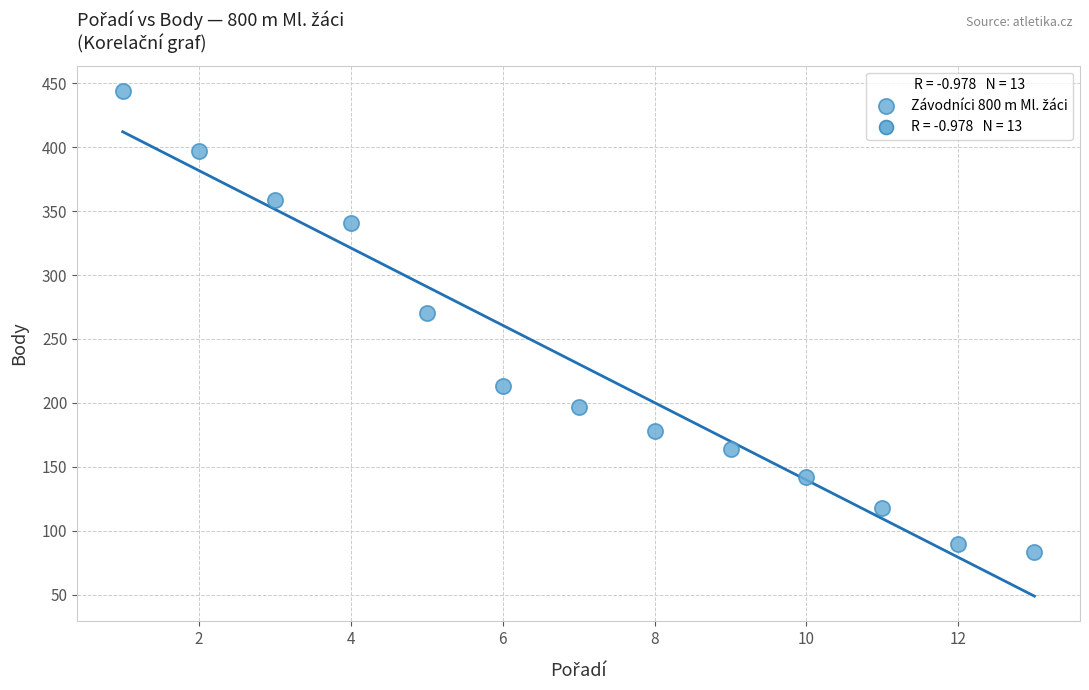

What Y value in the scatter plot is closest to 263?

270